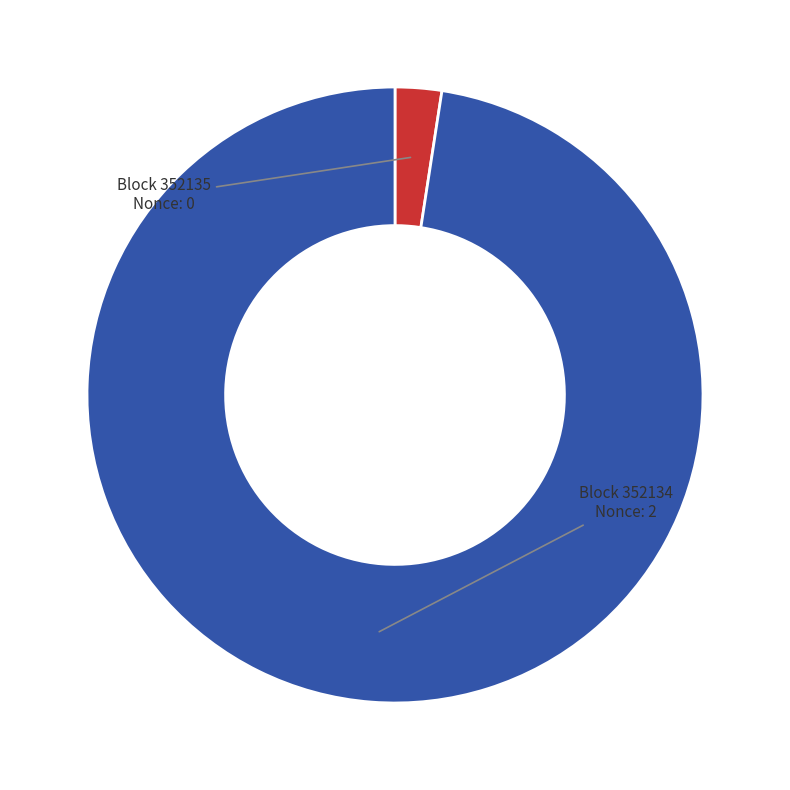

Is there a majority slice in this chart?

Yes